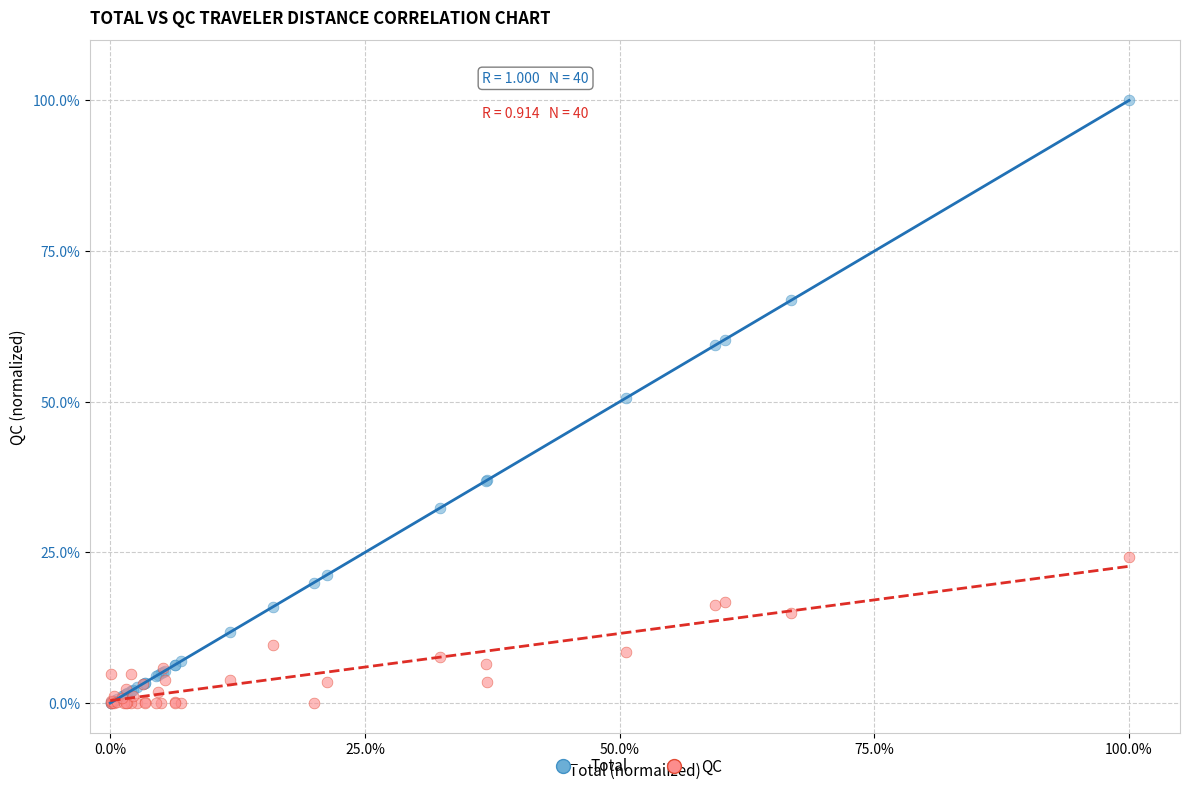

Which series contains the highest Y value?

Total